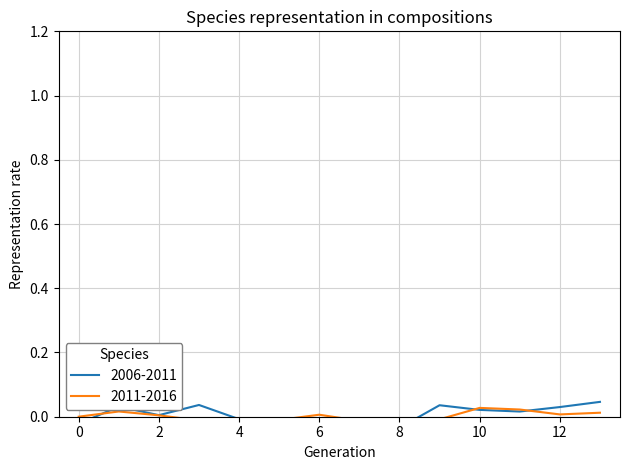

How many lines are shown in the chart?

2